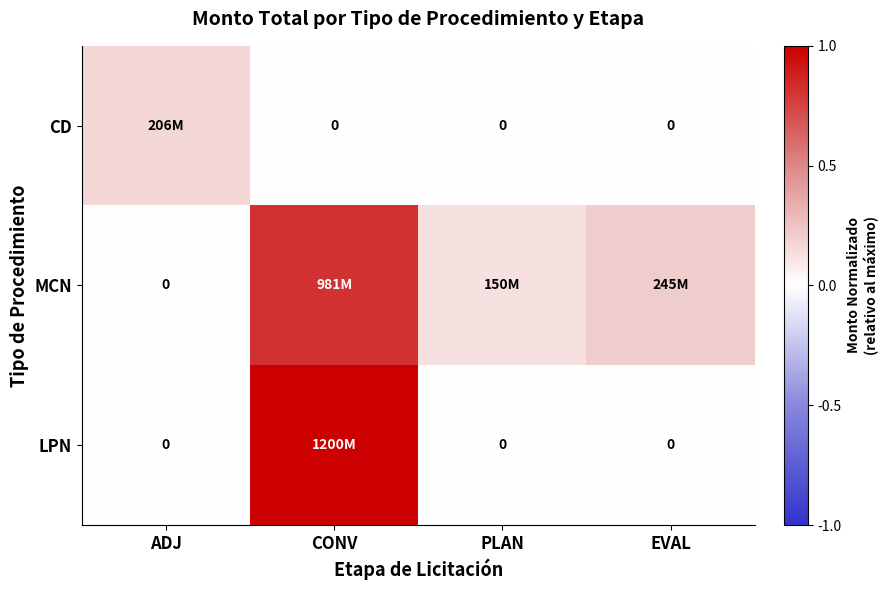

What is the difference between the MCN values at EVAL and PLAN?

0.1